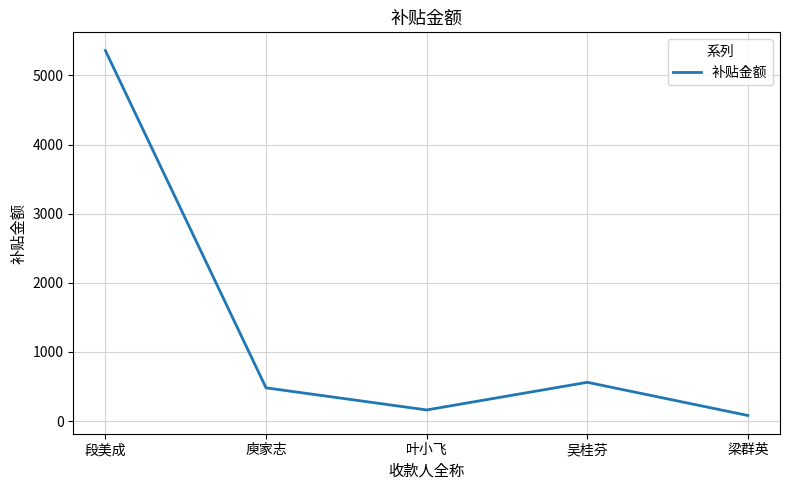

Rank the categories by value from lowest to highest.

梁群英, 叶小飞, 庾家志, 吴桂芬, 段美成